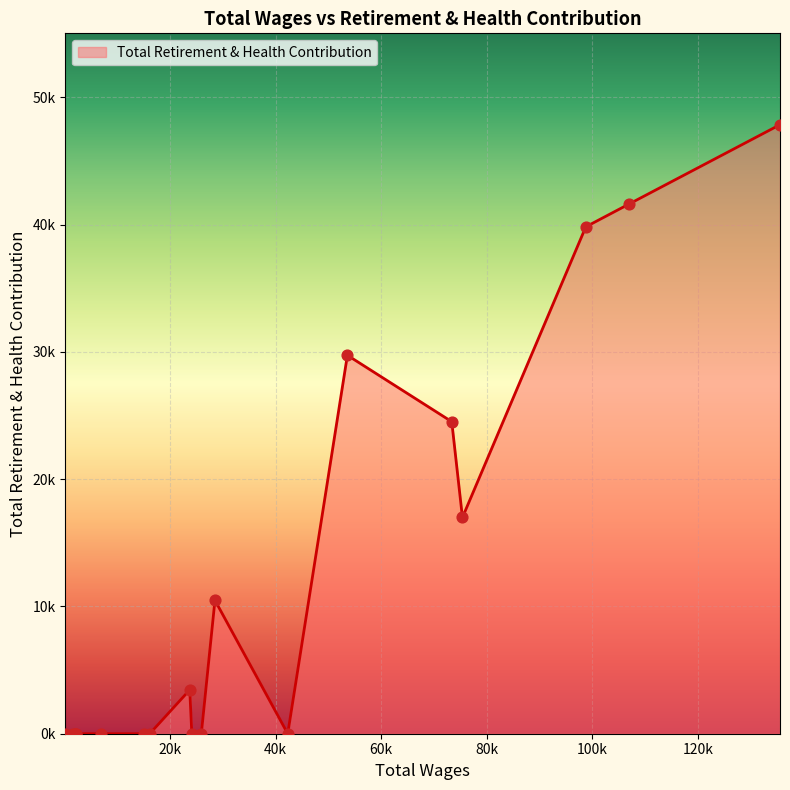

What is the change in value from 135530.0 to 16175.0?

-47854